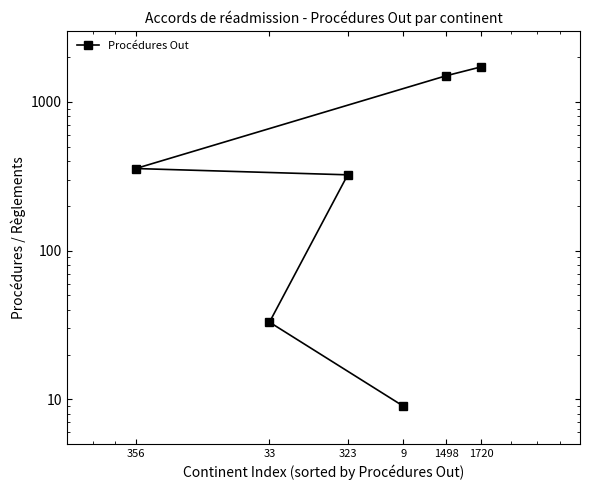

The value at 323 is 503. True or false?

False